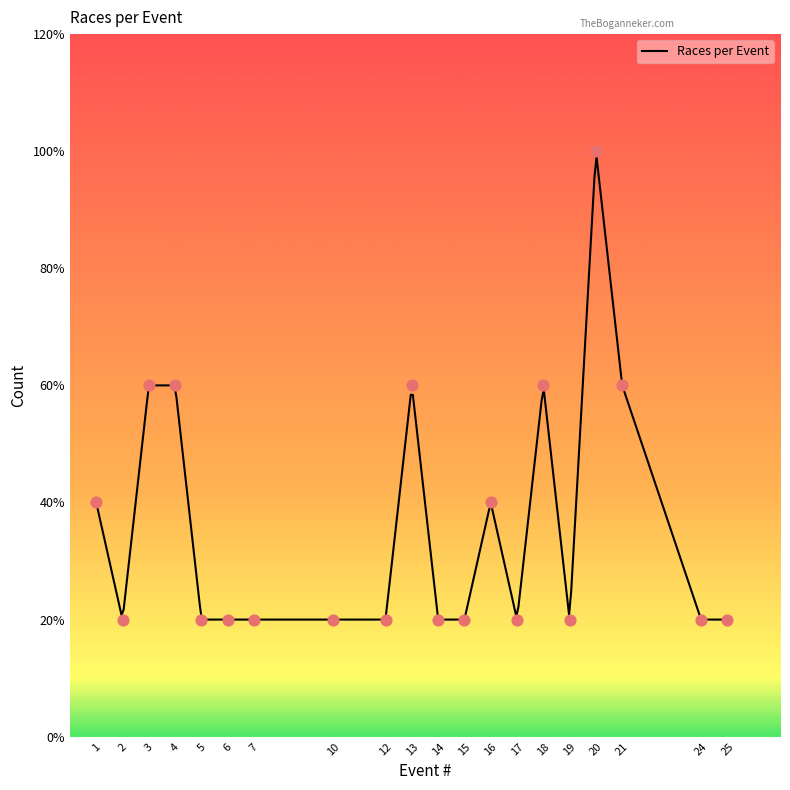

Between 20 and 18, which is larger?

20